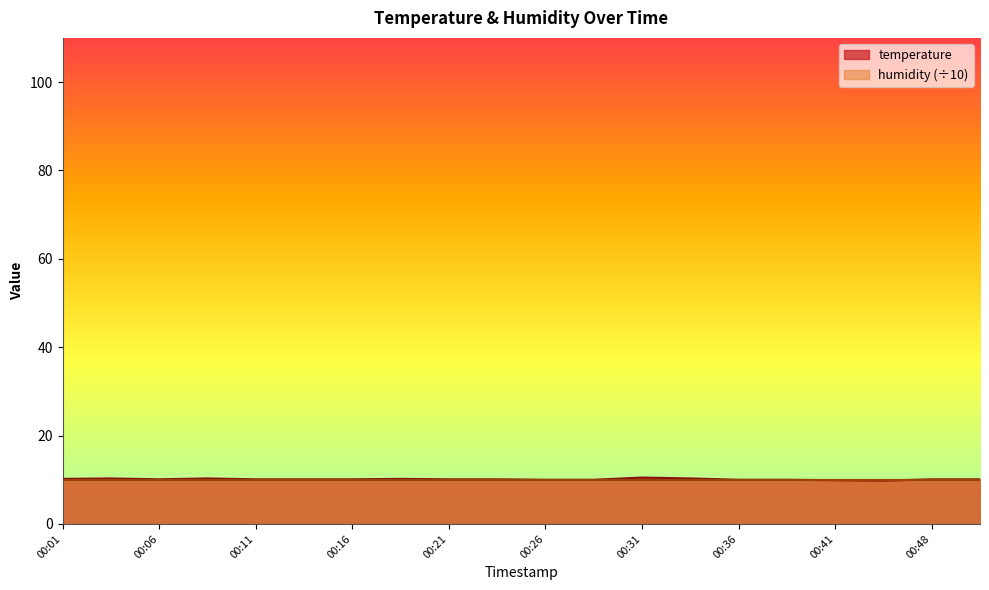

What is the difference between the maximum and second lowest values?

0.6